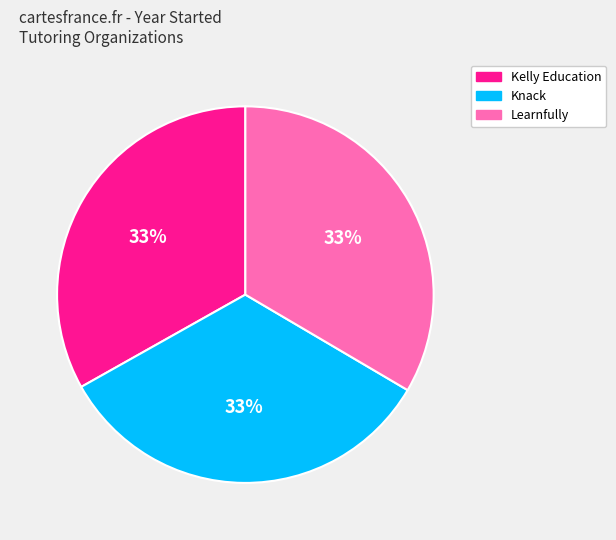

Is Knack the majority of the pie?

No